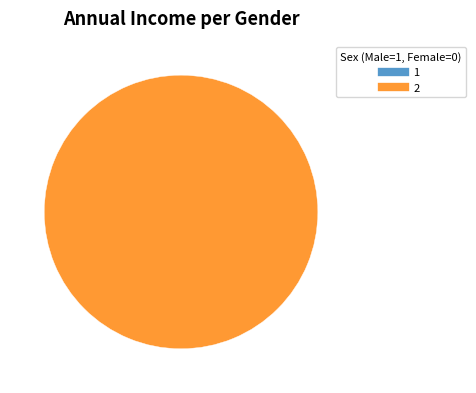

To the nearest percent, what portion does Vote represent?

100%